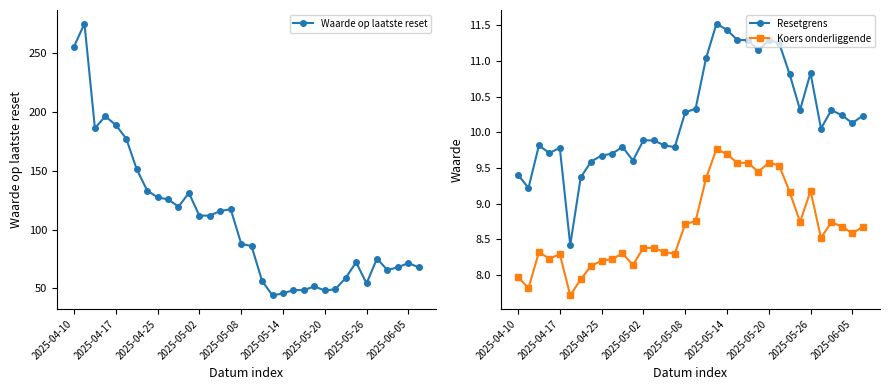

In Waarde op laatste reset, how many points are lower than both neighbors (excluding endpoints)?

7